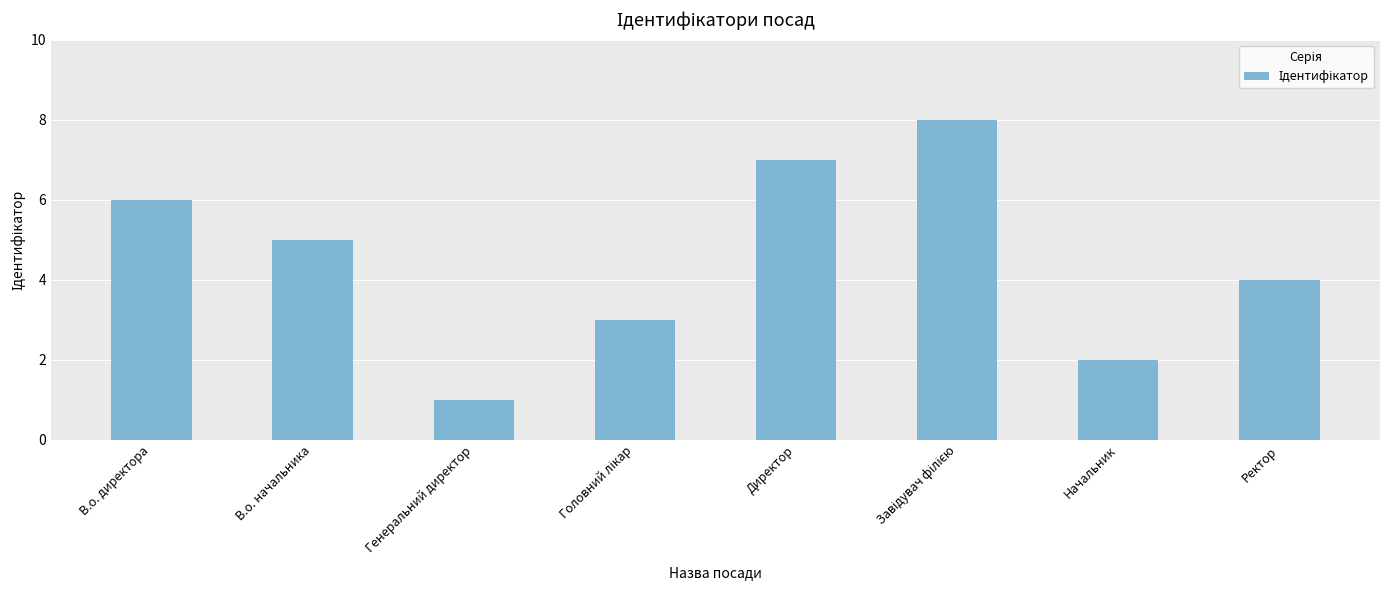

True or false: the data shows 3 at В.о. начальника.

False